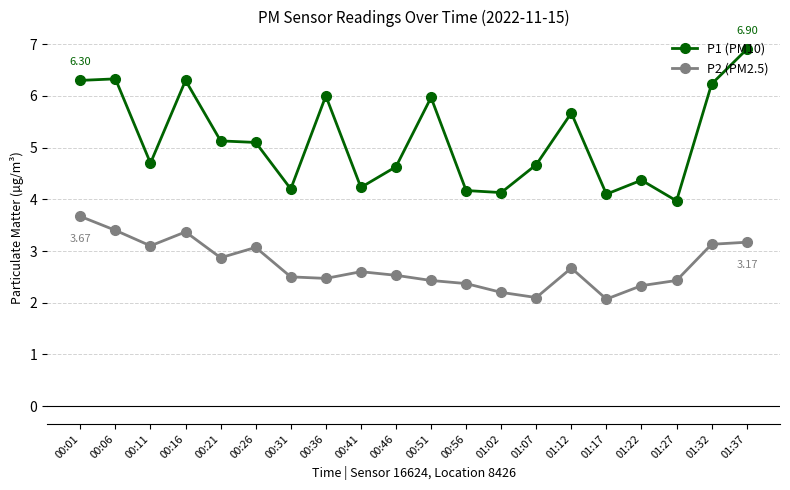

What is the highest value of the P2 (PM2.5) series?

3.7